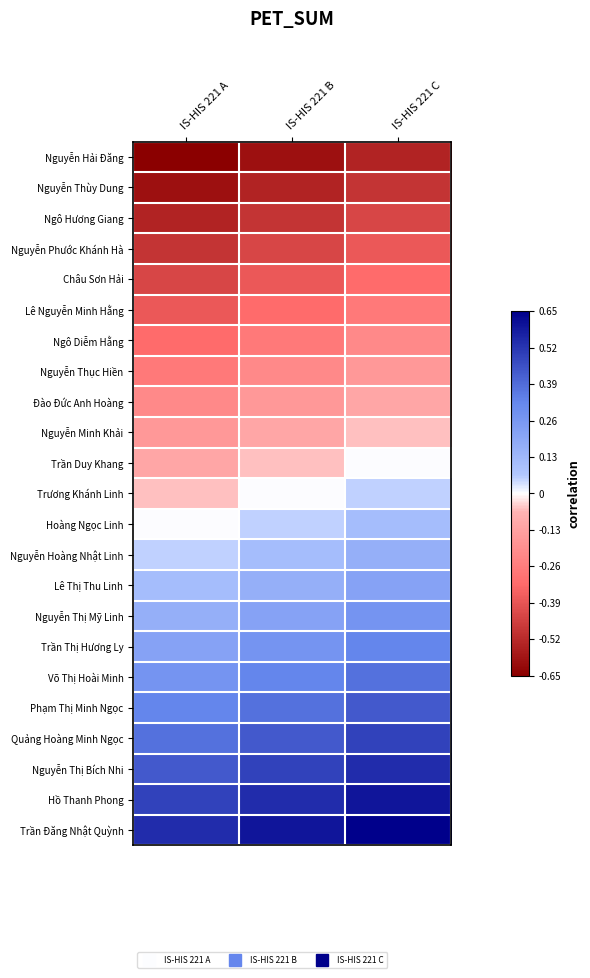

What is the difference between the highest and lowest values at IS-HIS 221 A?

1.2